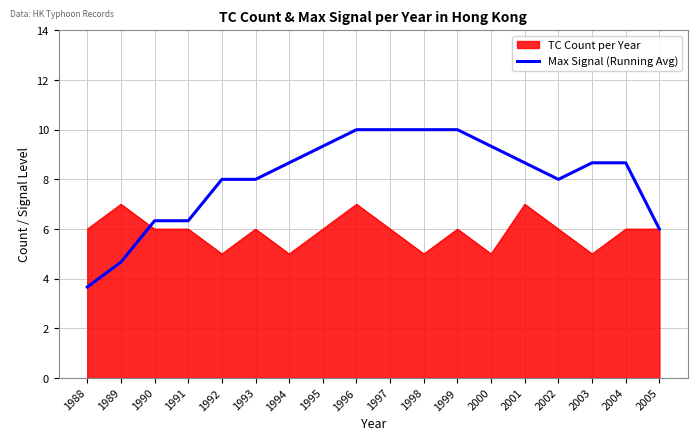

What is the difference between the highest and lowest values at 2001?

1.7